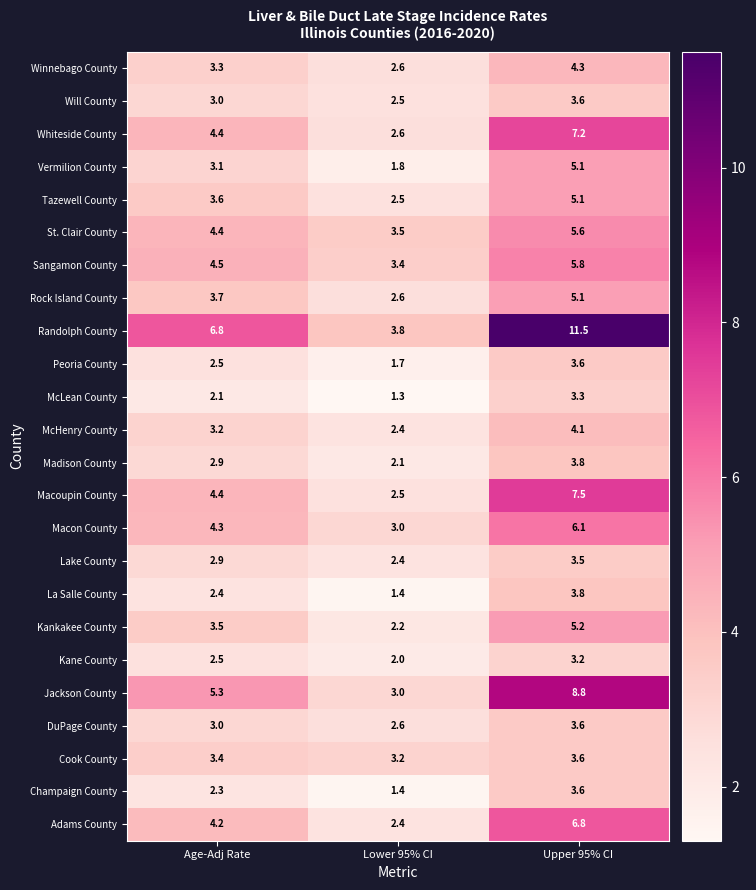

At which category does the chart reach its minimum across all series?

Lower 95% CI